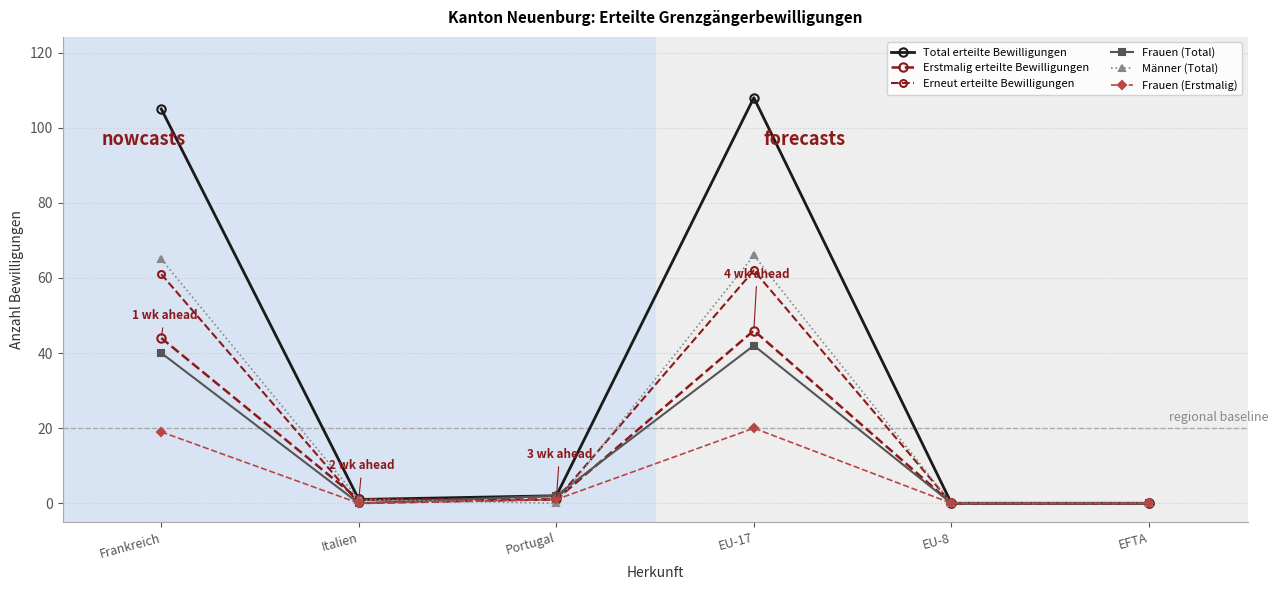

Which series changed the most between EU-8 and EFTA?

Total erteilte Bewilligungen